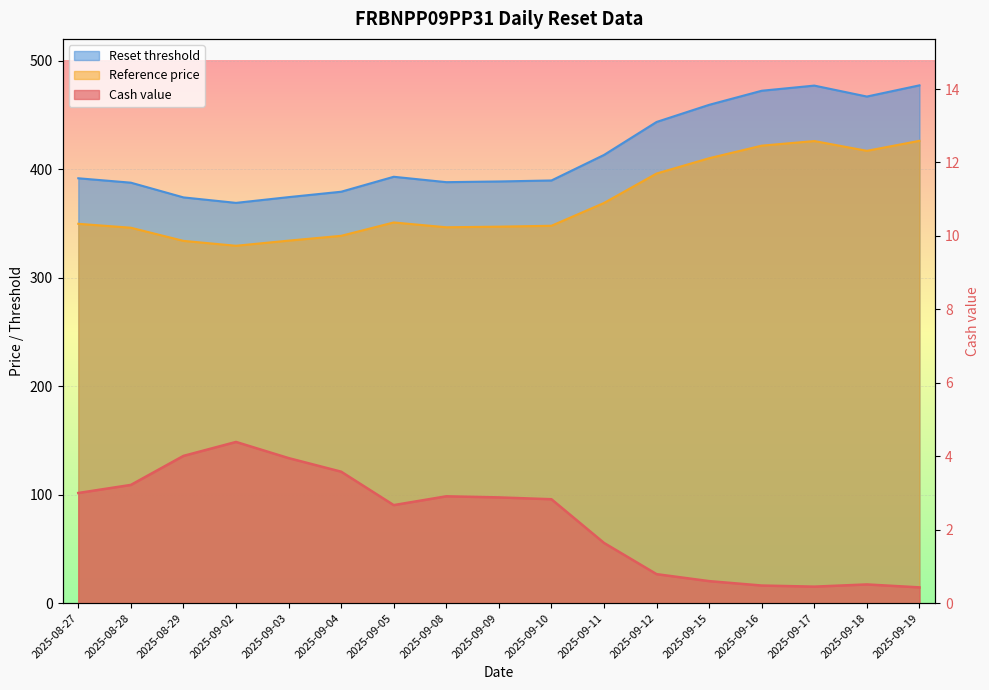

What is the sum of all Reference price values?

6288.6